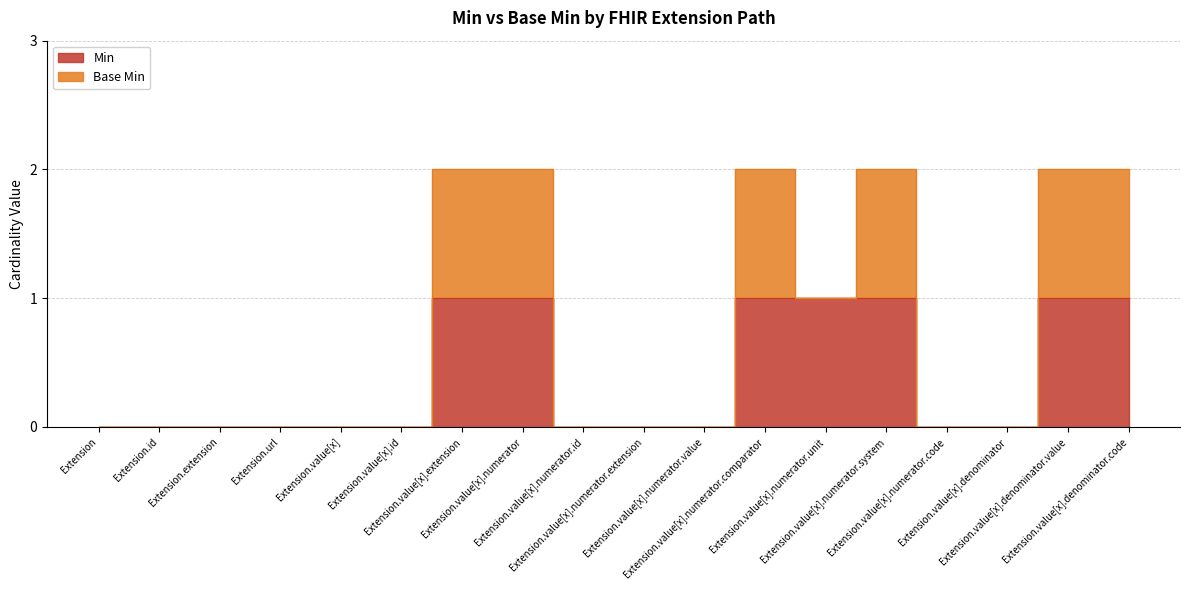

Reading left to right, what are all the values shown in this chart?

0	0	0	0	0	0	1	1	0	0	0	1	1	1	0	0	1	1